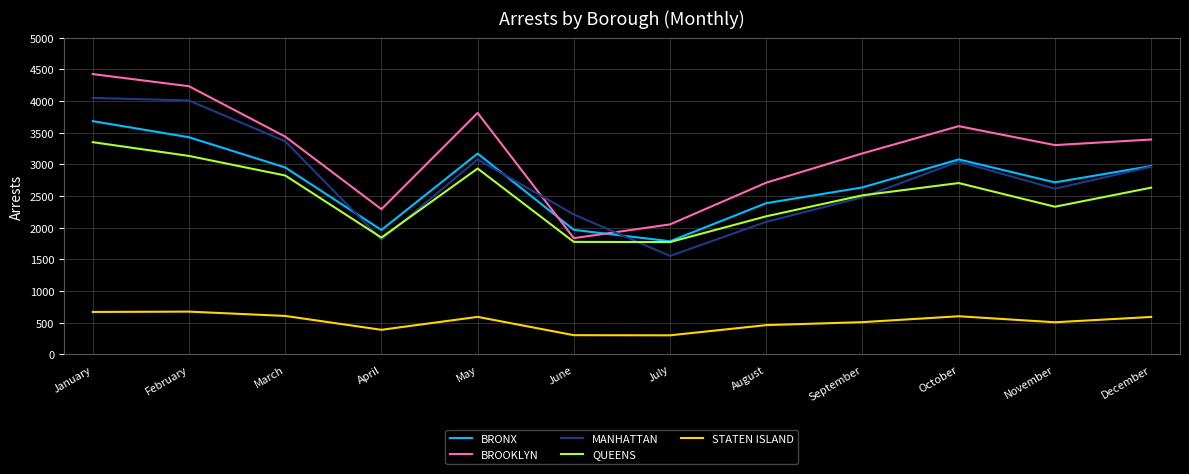

True or false: MANHATTAN and BROOKLYN intersect in this chart.

True